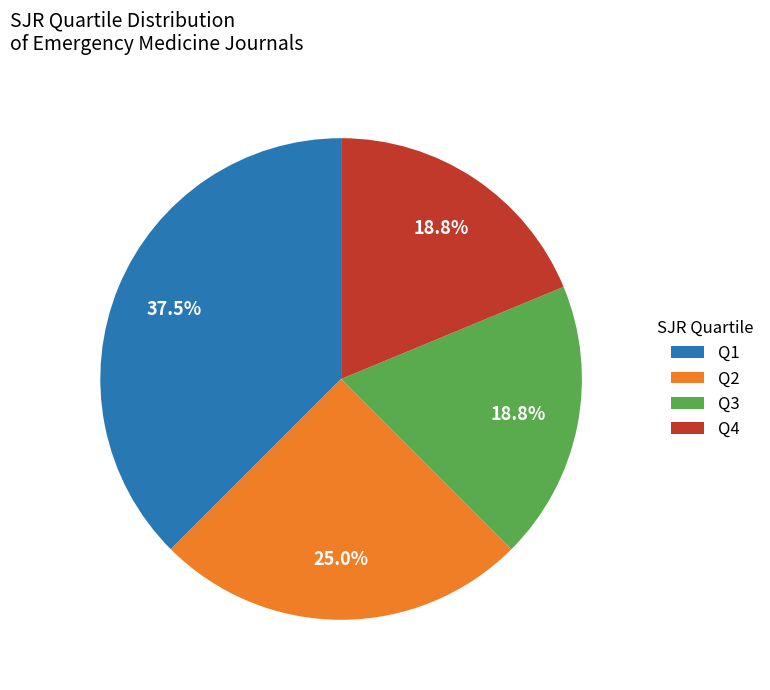

Which slice is the largest?

Q1